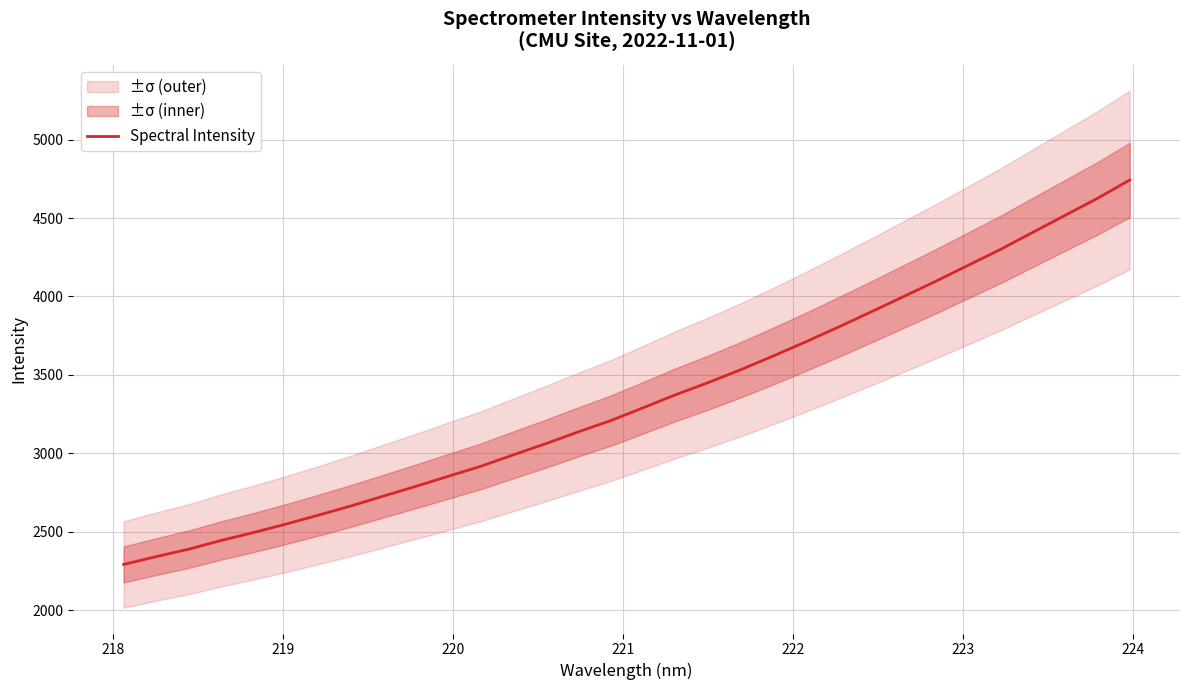

Reading left to right, transcribe all the data shown in this chart.

2292.4	2342.3	2389.6	2445.3	2496.0	2549.8	2606.7	2665.5	2728.1	2790.4	2854.6	2918.3	2990.9	3062.2	3137.3	3209.2	3291.0	3374.1	3451.1	3532.8	3620.1	3710.2	3803.5	3899.2	3997.0	4094.9	4196.8	4298.4	4407.3	4516.2	4624.6	4742.2